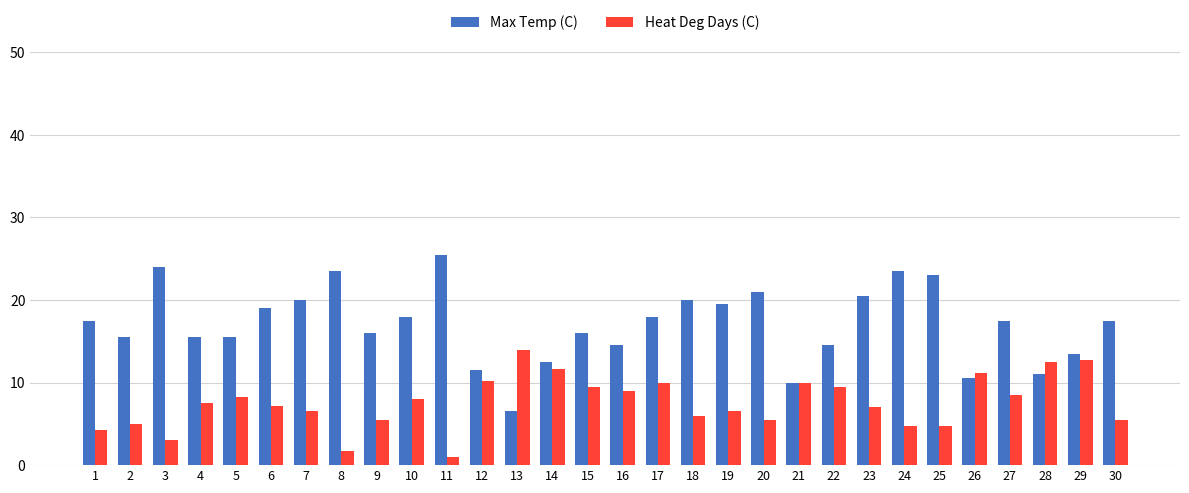

Is the value of Heat Deg Days (C) at 12 greater than the value of Max Temp (C) at 15?

No